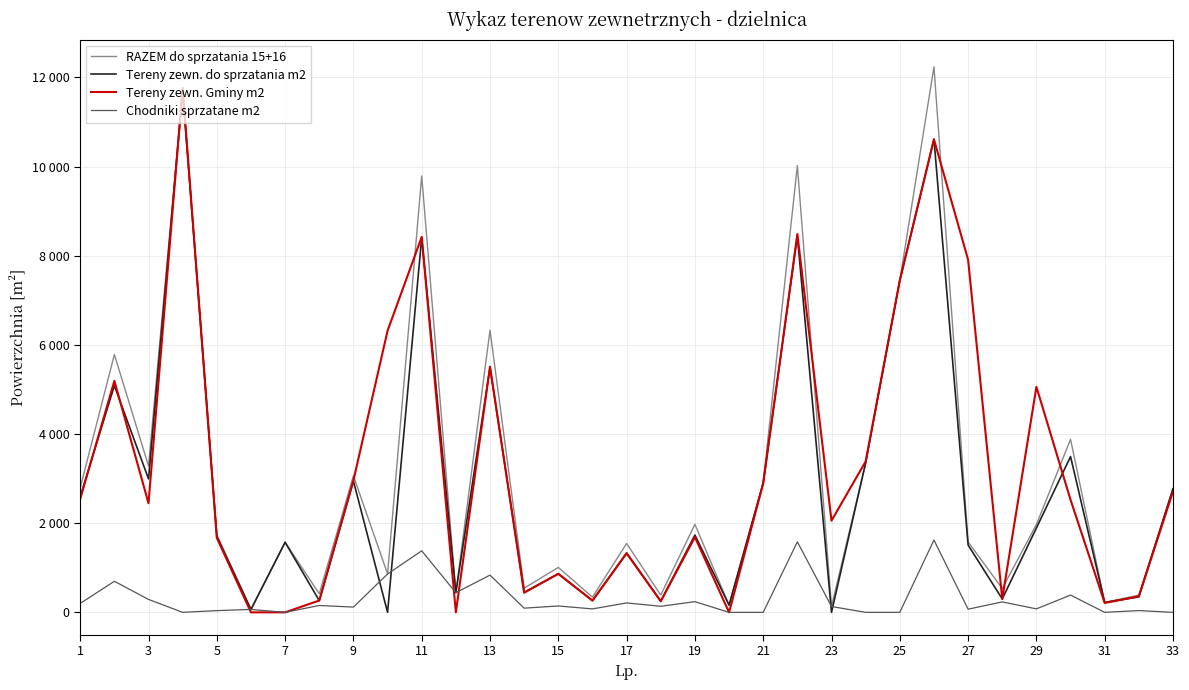

Is this an area chart (filled region under the line)?

No